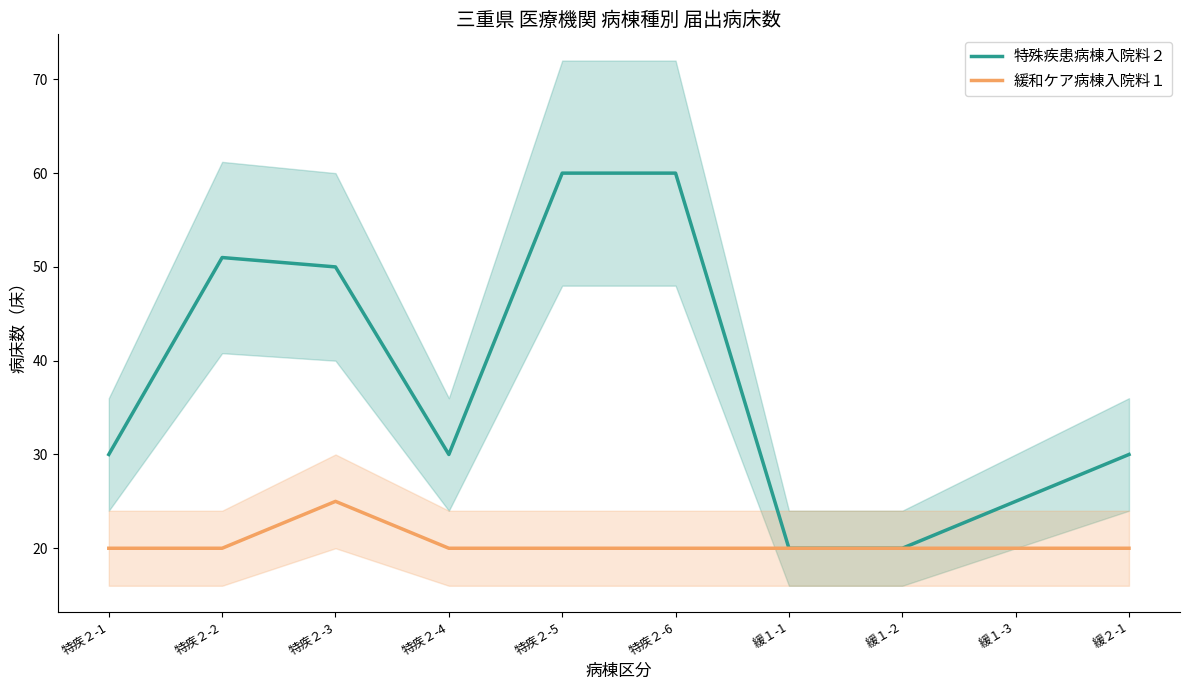

What value does the 特殊疾患病棟入院料２ series have at 緩１-2, to the nearest 5?

20